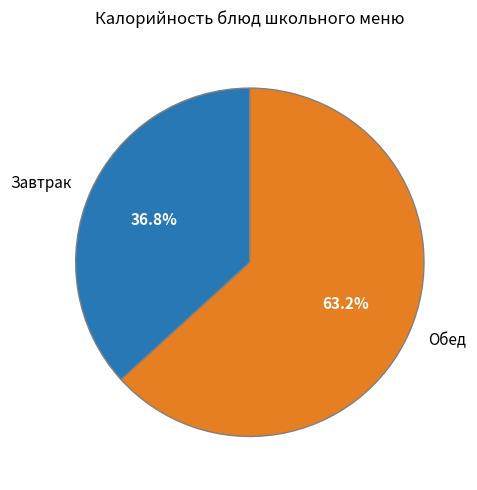

Rank the categories by value from highest to lowest.

Обед, Завтрак